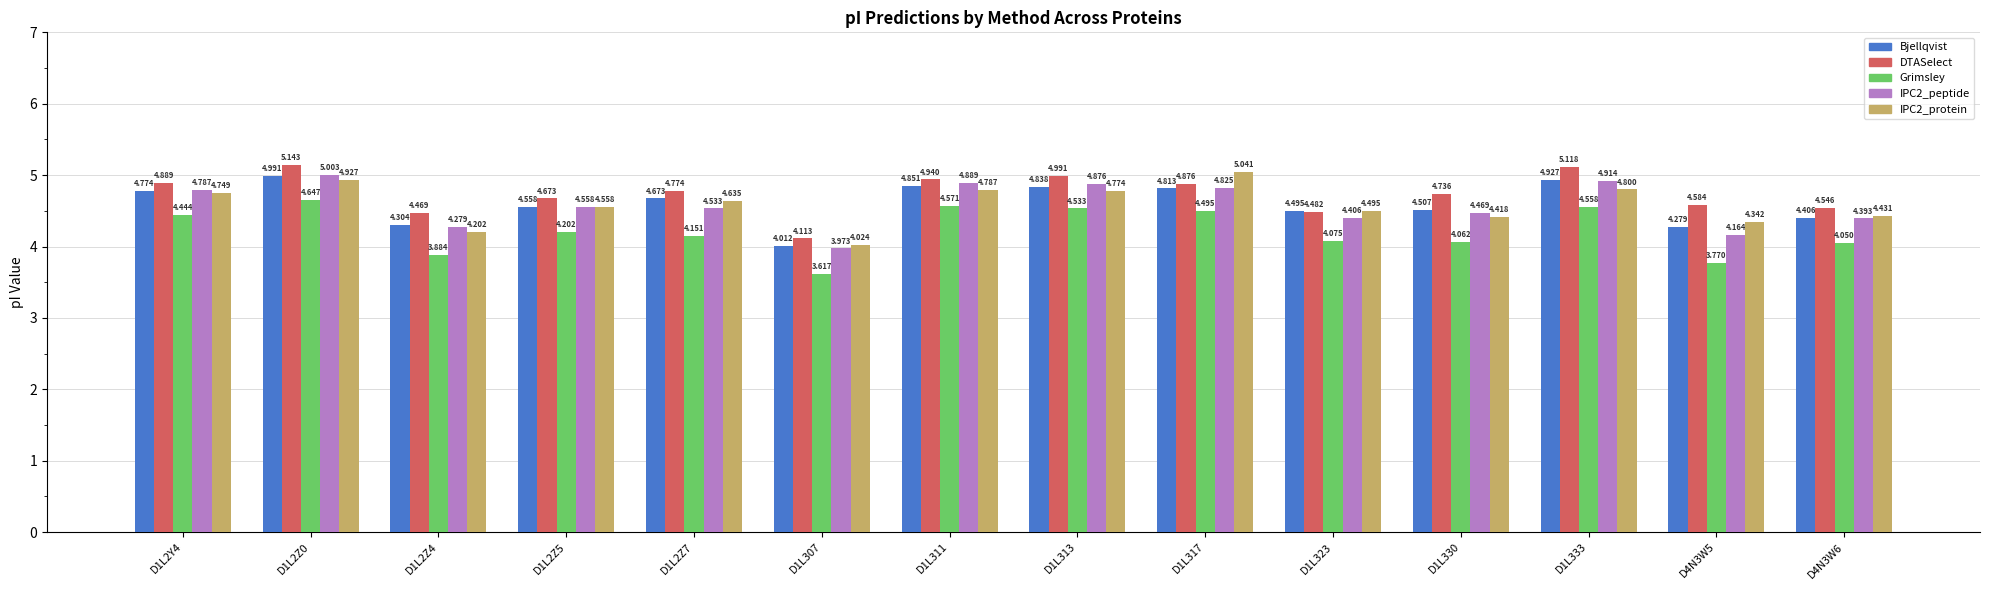

What is the difference between the second highest and second lowest values in the DTASelect series?

0.6